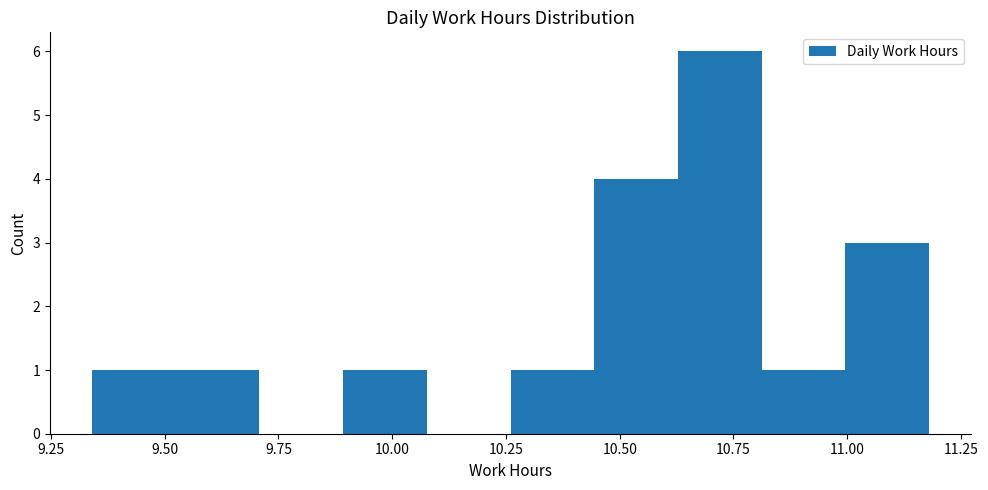

Read against the x-axis, roughly where is the centre of the tallest bar?

10.70